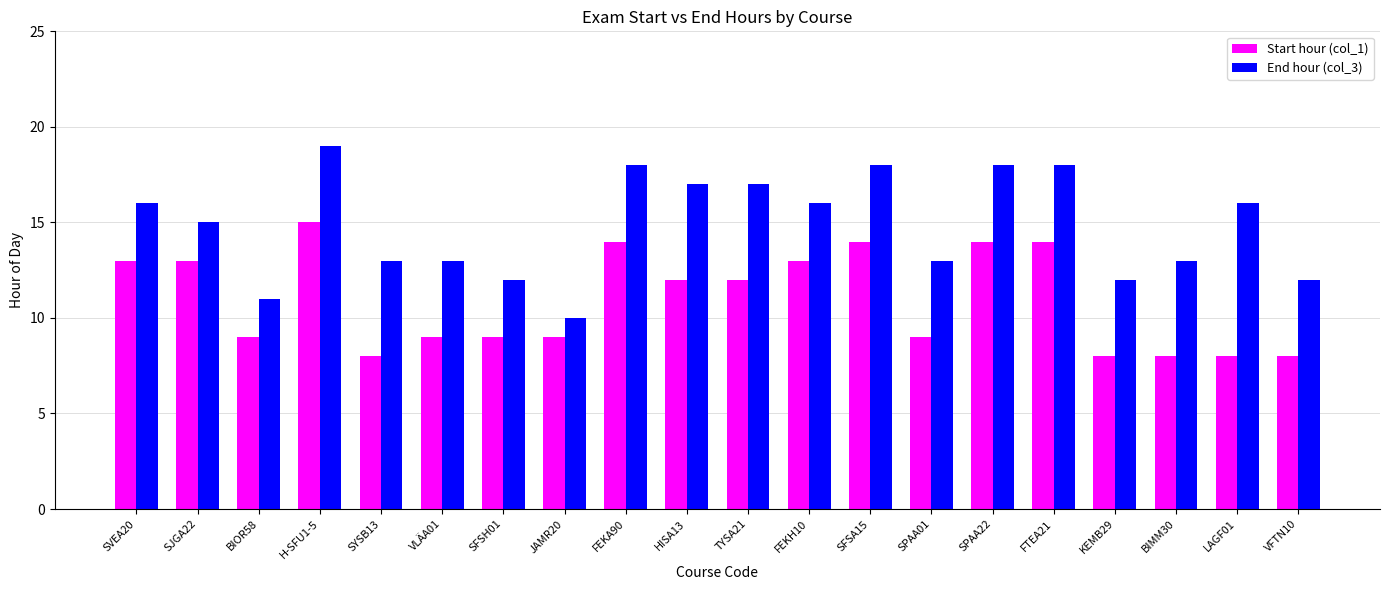

Reading left to right, what are all the values shown in this chart?

Start hour (col_1): 13	13	9	15	8	9	9	9	14	12	12	13	14	9	14	14	8	8	8	8
End hour (col_3): 16	15	11	19	13	13	12	10	18	17	17	16	18	13	18	18	12	13	16	12